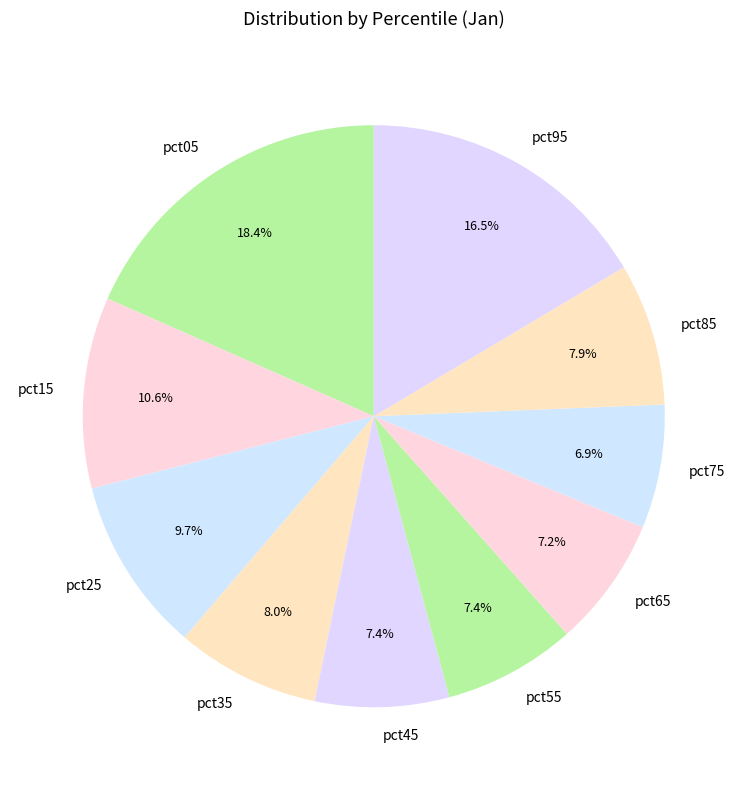

Which category has the biggest portion of the pie?

pct05